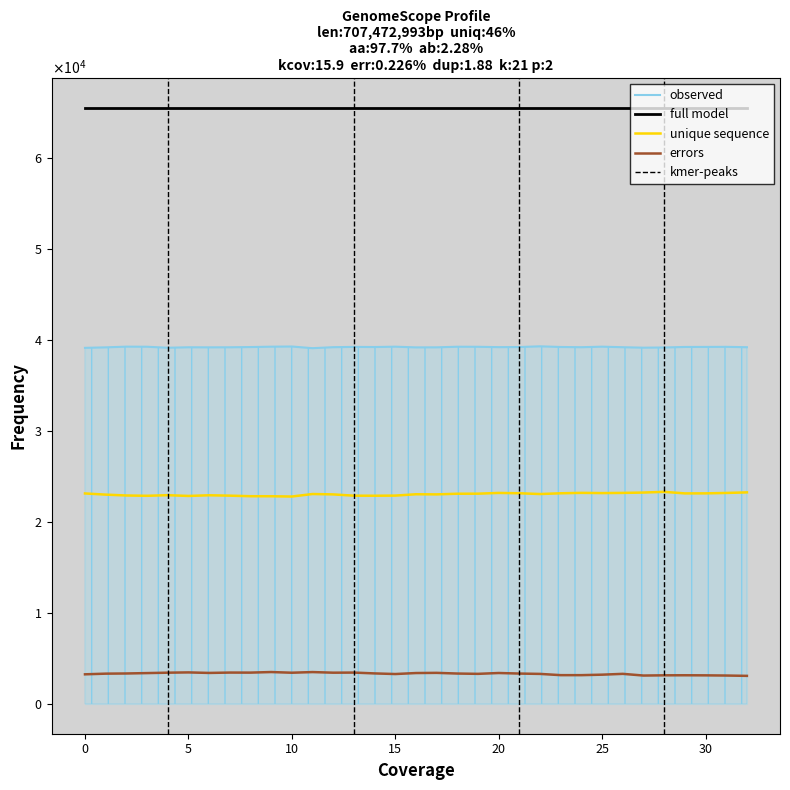

Does the chart have visible grid lines?

No